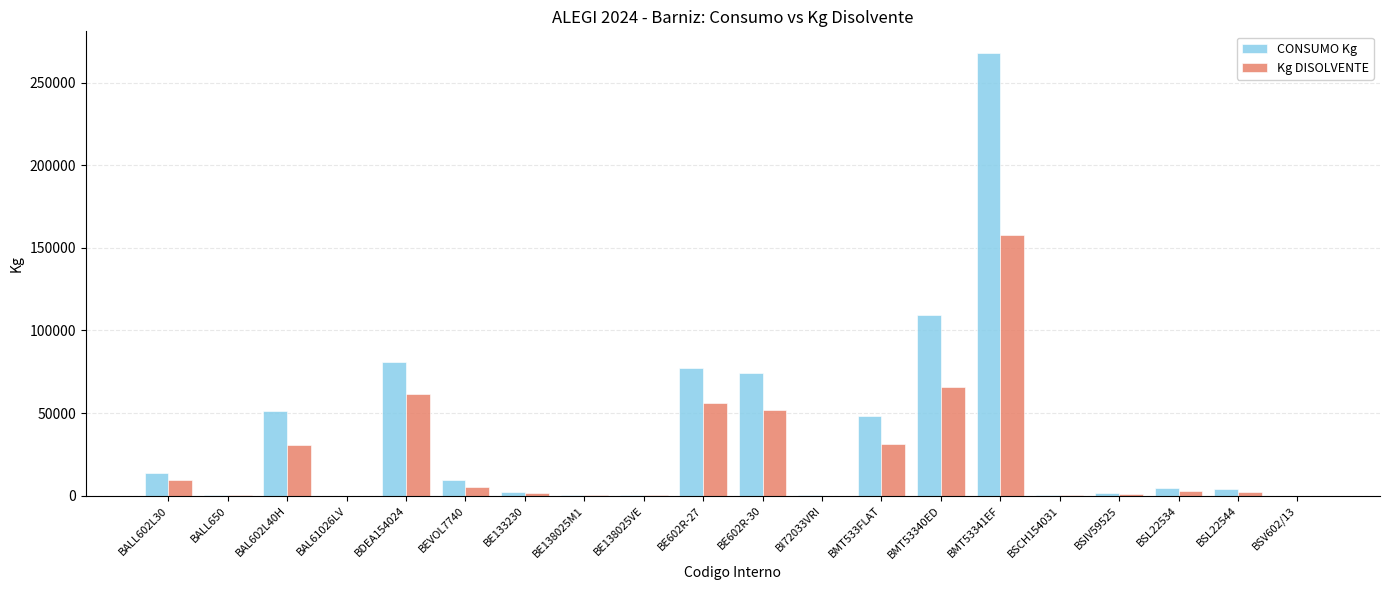

Where is Kg DISOLVENTE nearest to the value 78950?

BMT53340ED